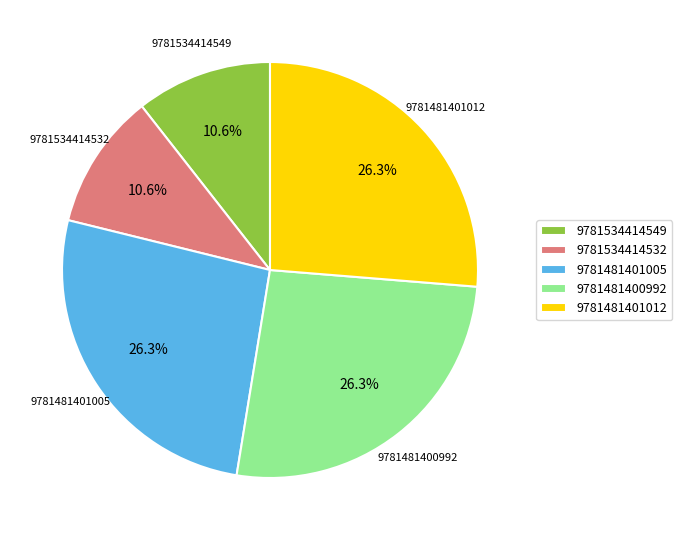

Does any single category account for the majority?

No